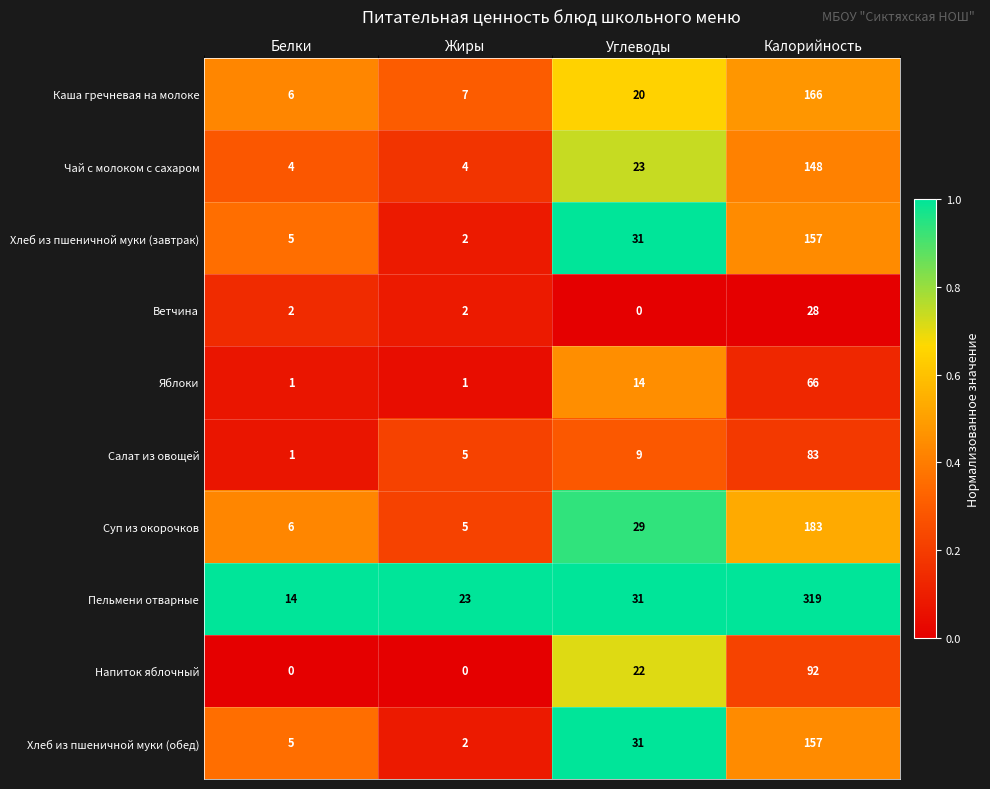

What is the average value of the Хлеб из пшеничной муки (завтрак) series?

49